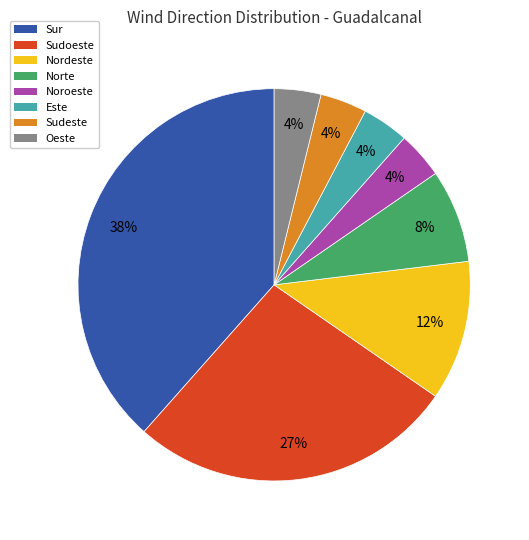

Which category has the biggest portion of the pie?

Sur